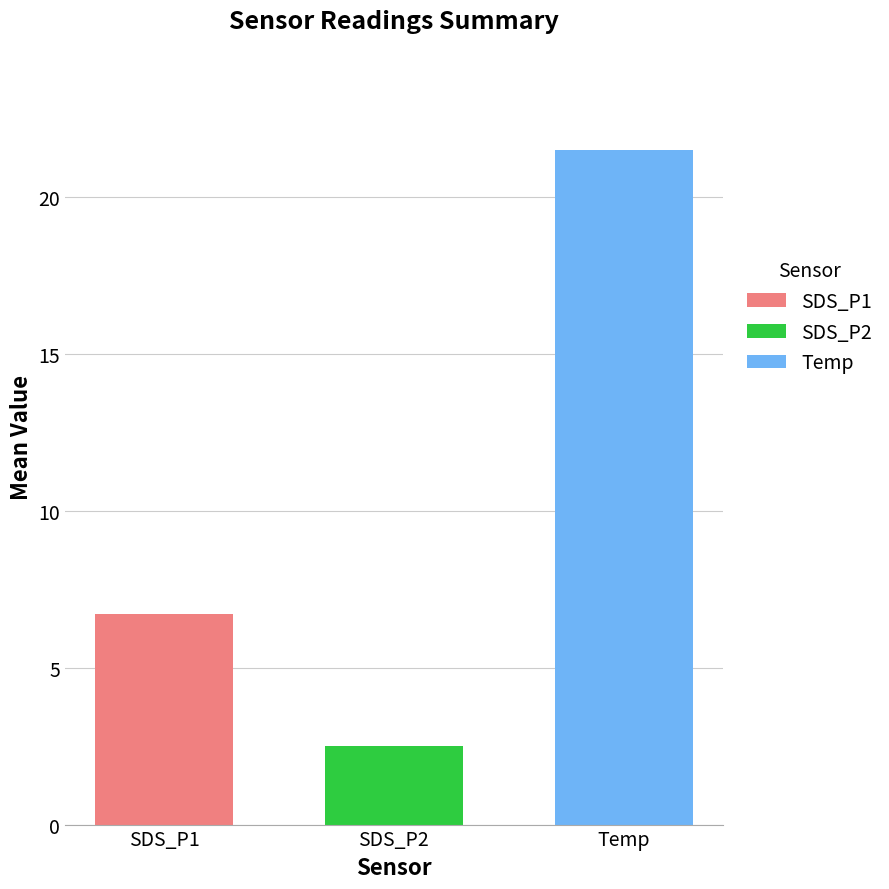

What is the spread (max minus min) of values at SDS_P2?

19.0